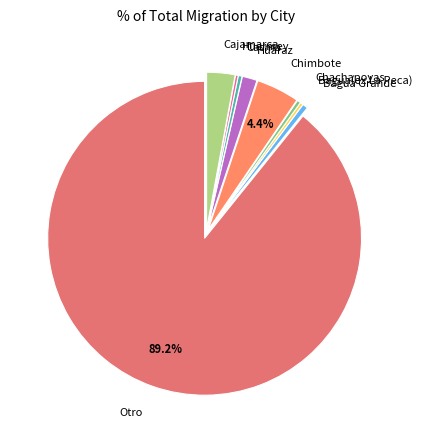

The Chachapoyas slice represents 0% of the pie. True or false?

True